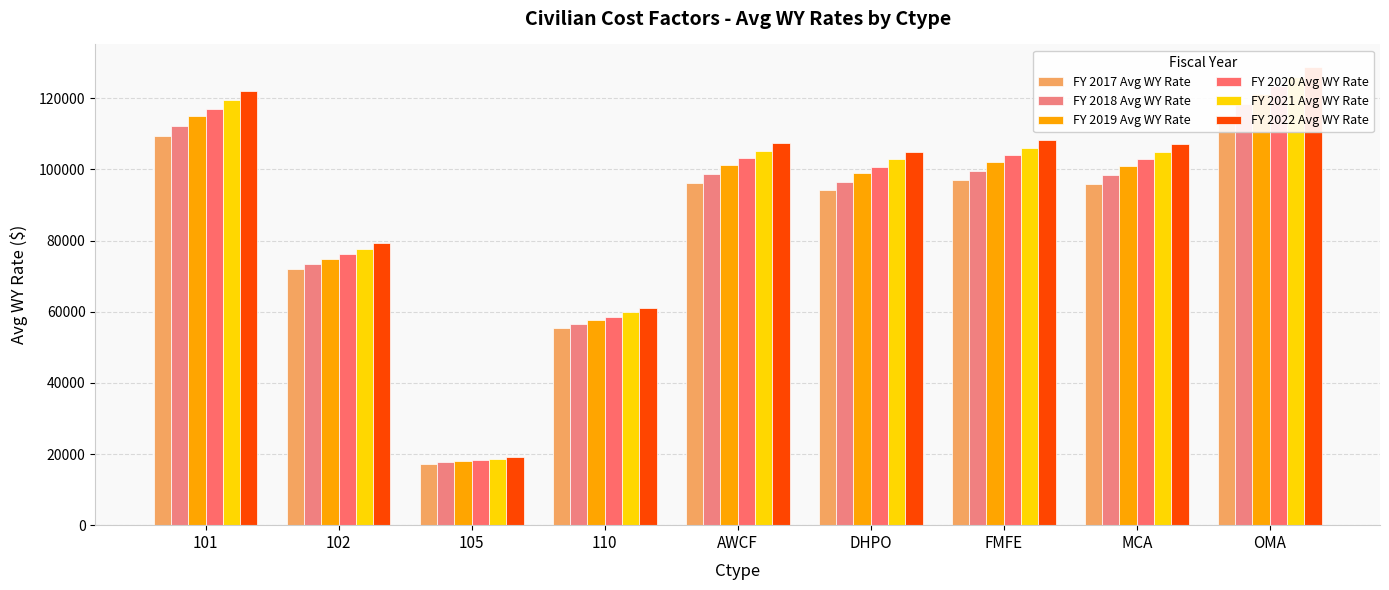

True or false: FY 2022 Avg WY Rate has a value of 57274 at OMA.

False